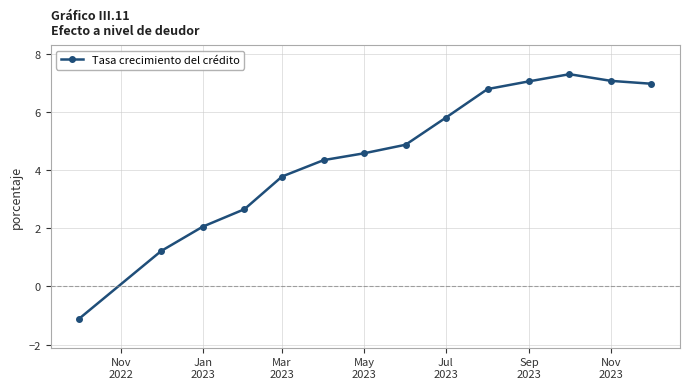

What is the value of the 1st point from the left?

-1.1